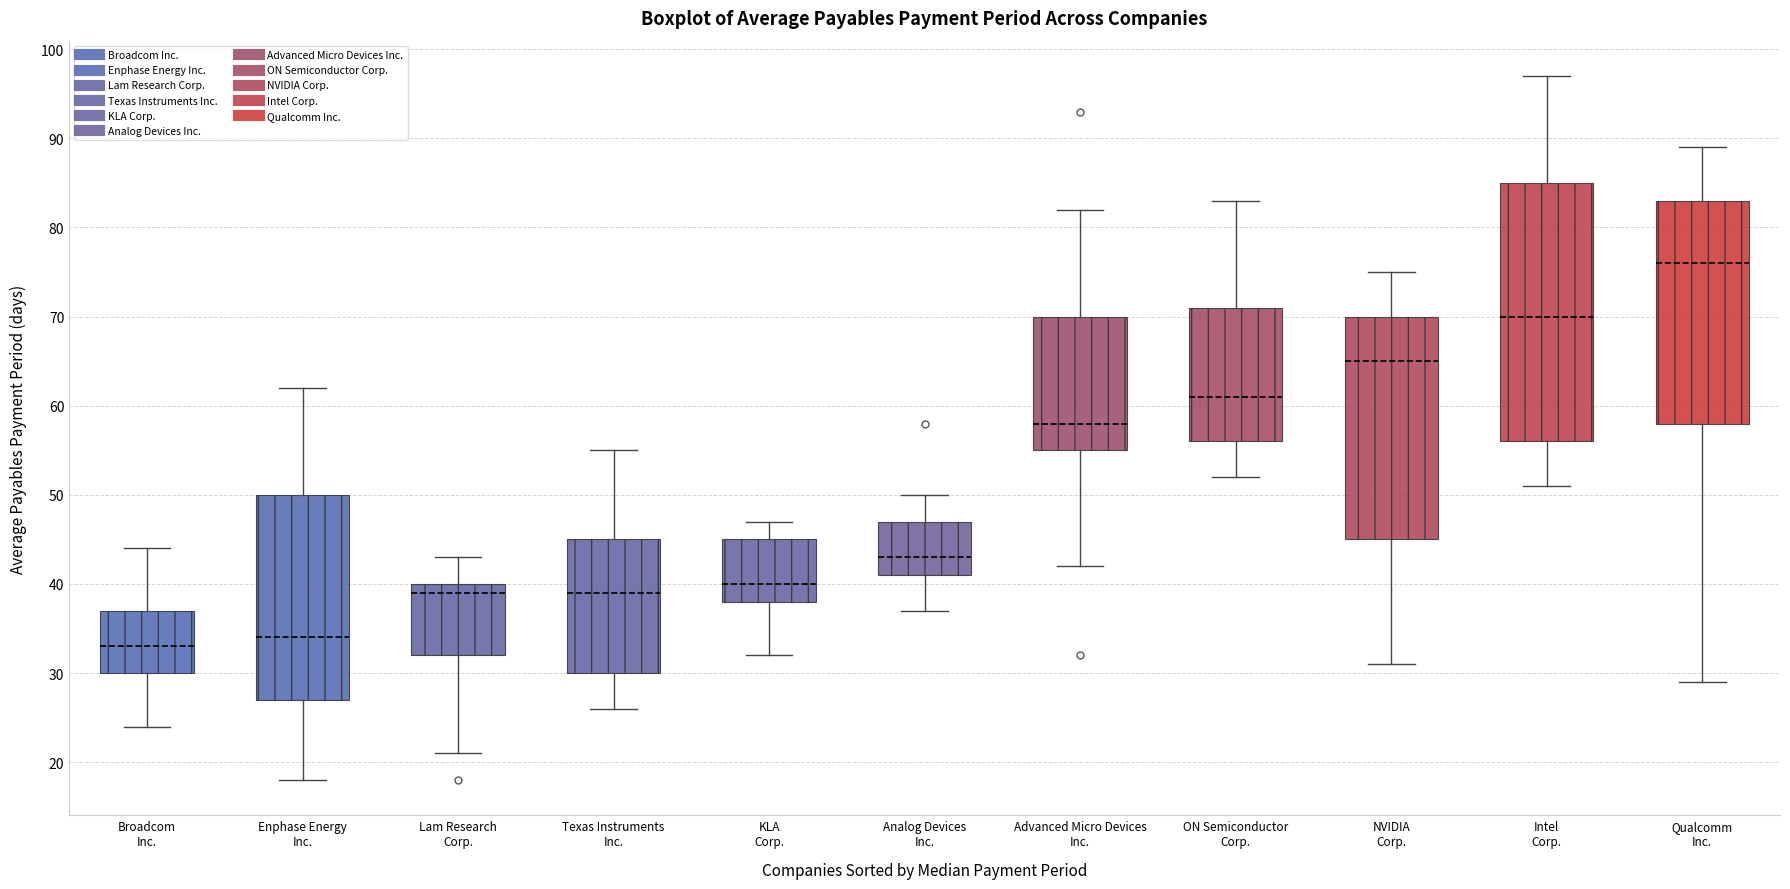

Reading left to right, transcribe this box plot: for each box, give where its median line is, the range the box spans, and where its two whiskers end, as read against the y-axis. The values are not printed on the chart, so give them approximately, as read against the axis.

Broadcom Inc.: median 33, box 30 to 37, whiskers 24 to 44
Enphase Energy Inc.: median 34, box 27 to 50, whiskers 18 to 62
Lam Research Corp.: median 39, box 32 to 40, whiskers 21 to 43
Texas Instruments Inc.: median 39, box 30 to 45, whiskers 26 to 55
KLA Corp.: median 40, box 38 to 45, whiskers 32 to 47
Analog Devices Inc.: median 43, box 41 to 47, whiskers 37 to 50
Advanced Micro Devices Inc.: median 58, box 55 to 70, whiskers 42 to 82
ON Semiconductor Corp.: median 61, box 56 to 71, whiskers 52 to 83
NVIDIA Corp.: median 65, box 45 to 70, whiskers 31 to 75
Intel Corp.: median 70, box 56 to 85, whiskers 51 to 97
Qualcomm Inc.: median 76, box 58 to 83, whiskers 29 to 89